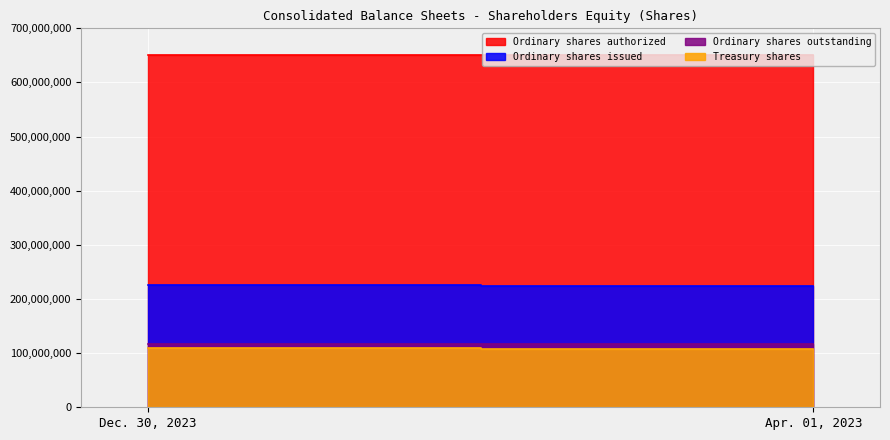

Which series has the widest spread of values?

Treasury shares